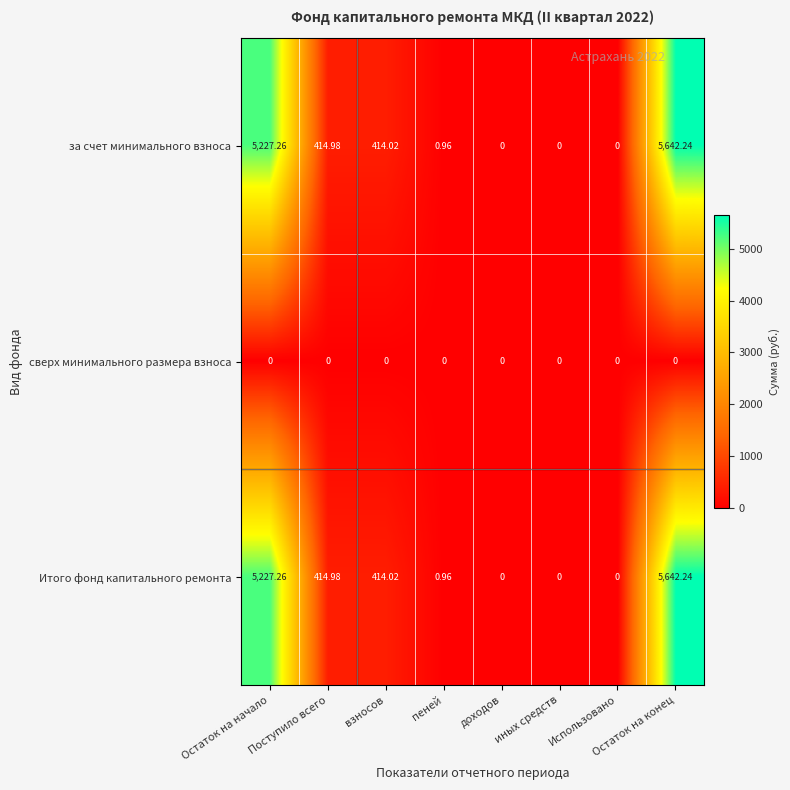

At how many categories does at least one series exceed 5019?

2